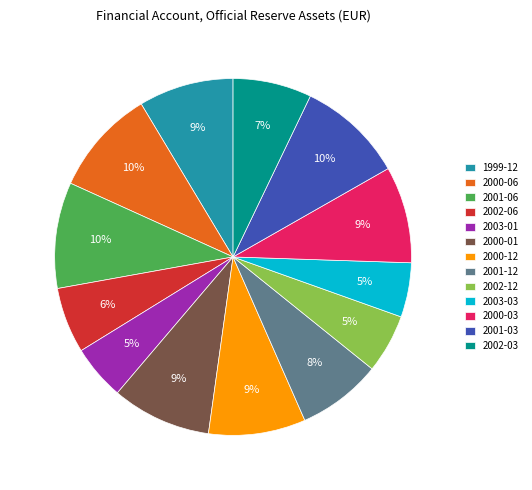

Between 2000-01 and 2002-12, which is larger?

2000-01